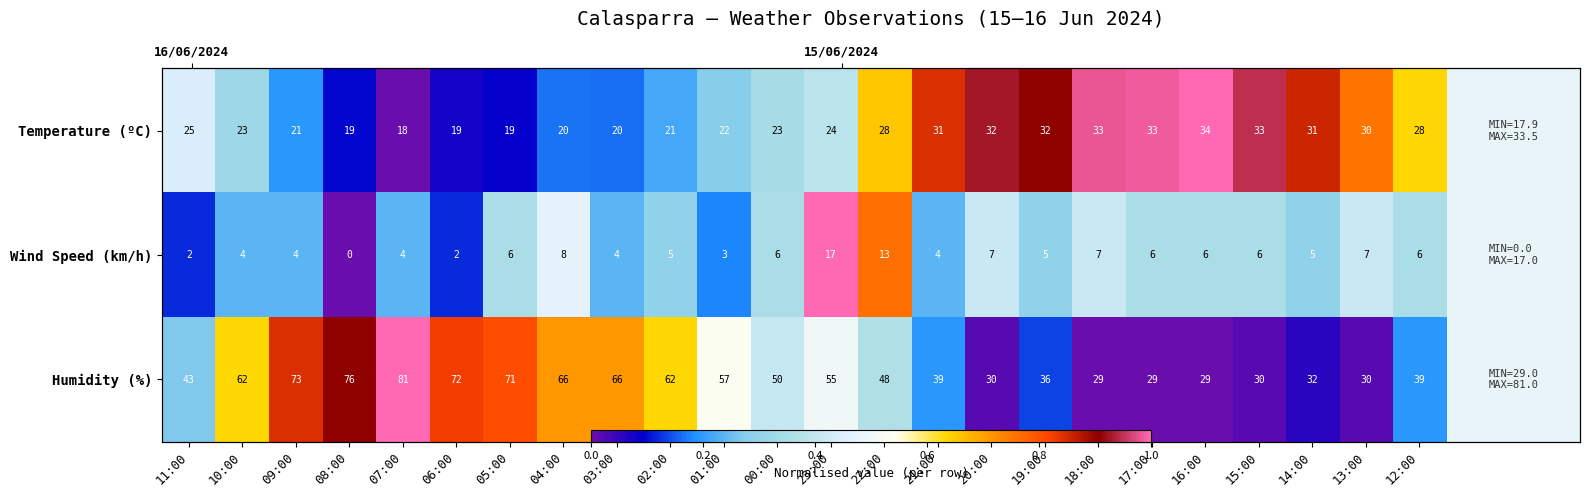

Which category has the lowest value in the Humidity (%) series?

18:00